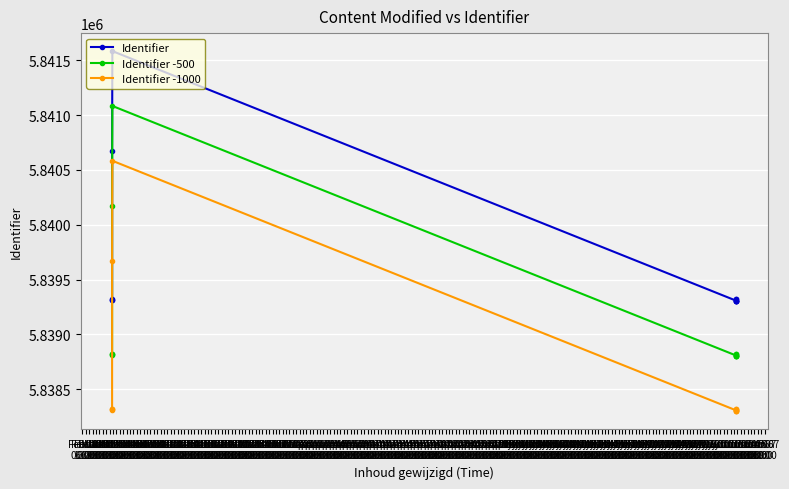

What is the label of the 9th point from the left?

Mar 03
06:00